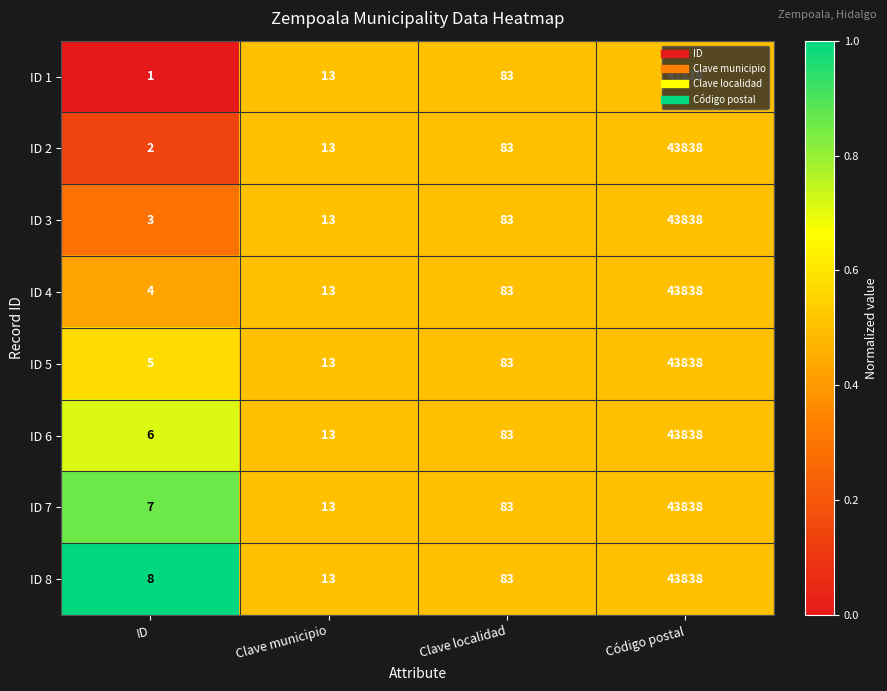

How many data points does each series have?

4